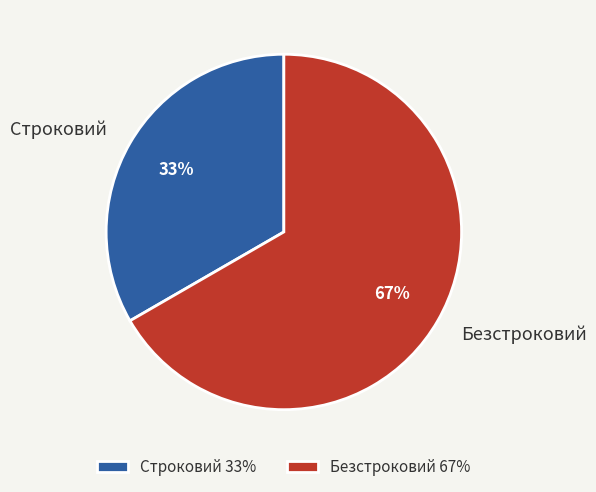

To the nearest percent, what is the average slice percentage?

50%